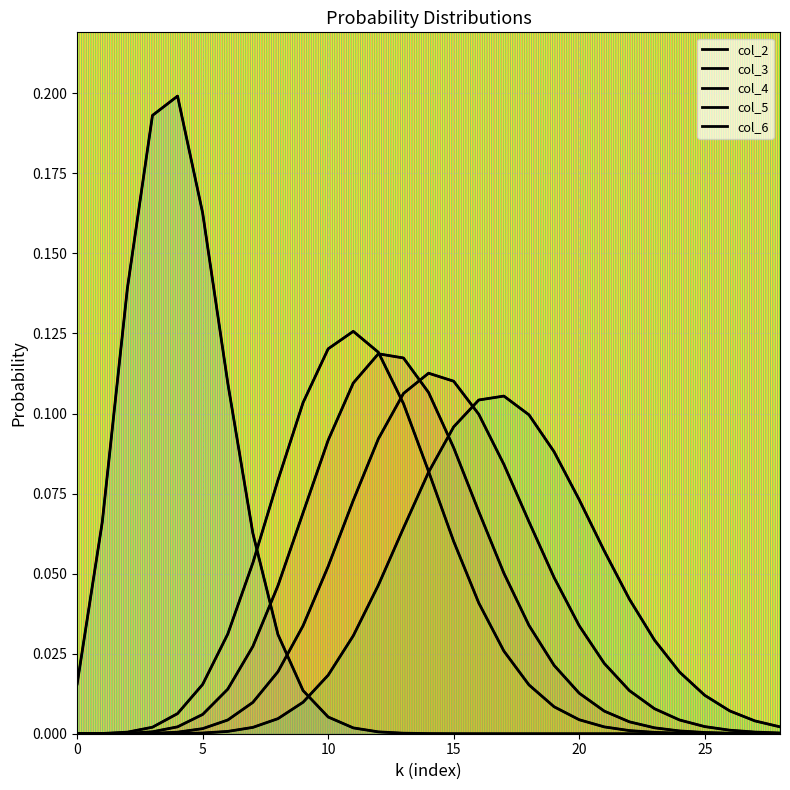

Is it true that col_6 equals 0.2 at 5?

True